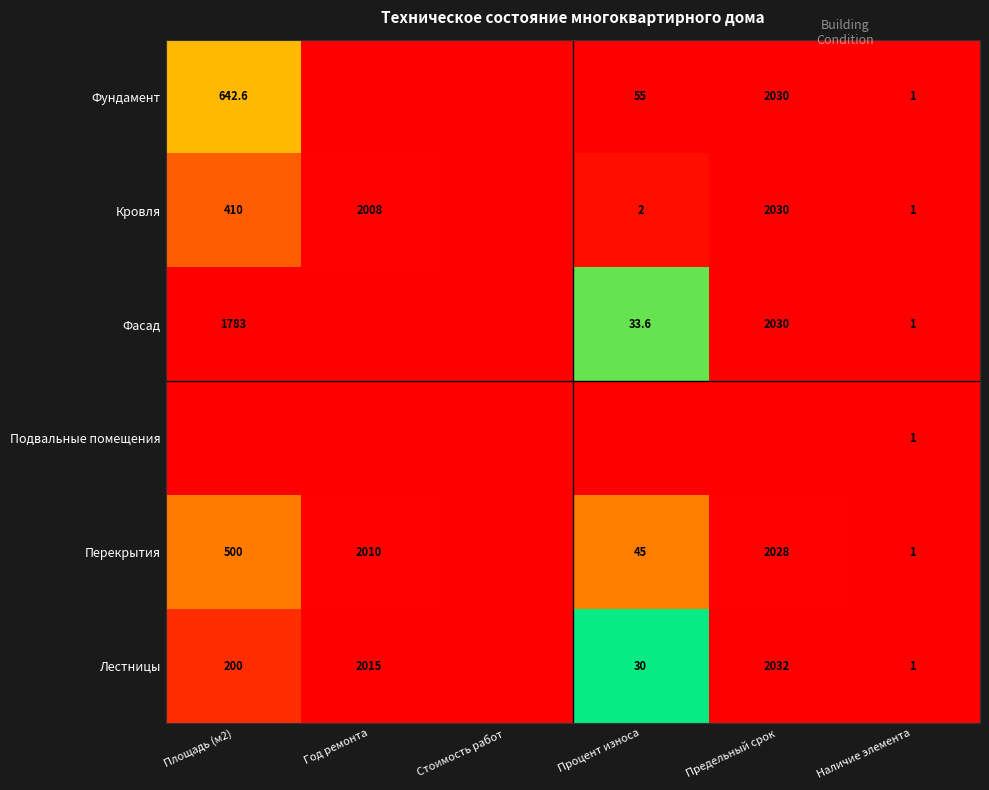

Is it true that Фундамент equals 1.0 at Наличие элемента?

True